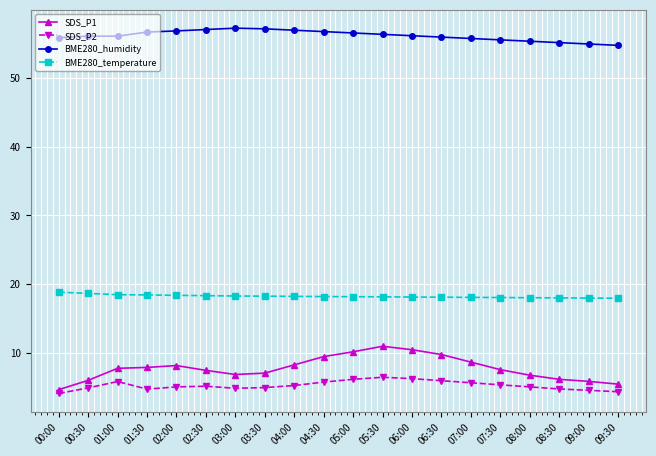

True or false: BME280_humidity has more than 0 points higher than both neighbors.

True